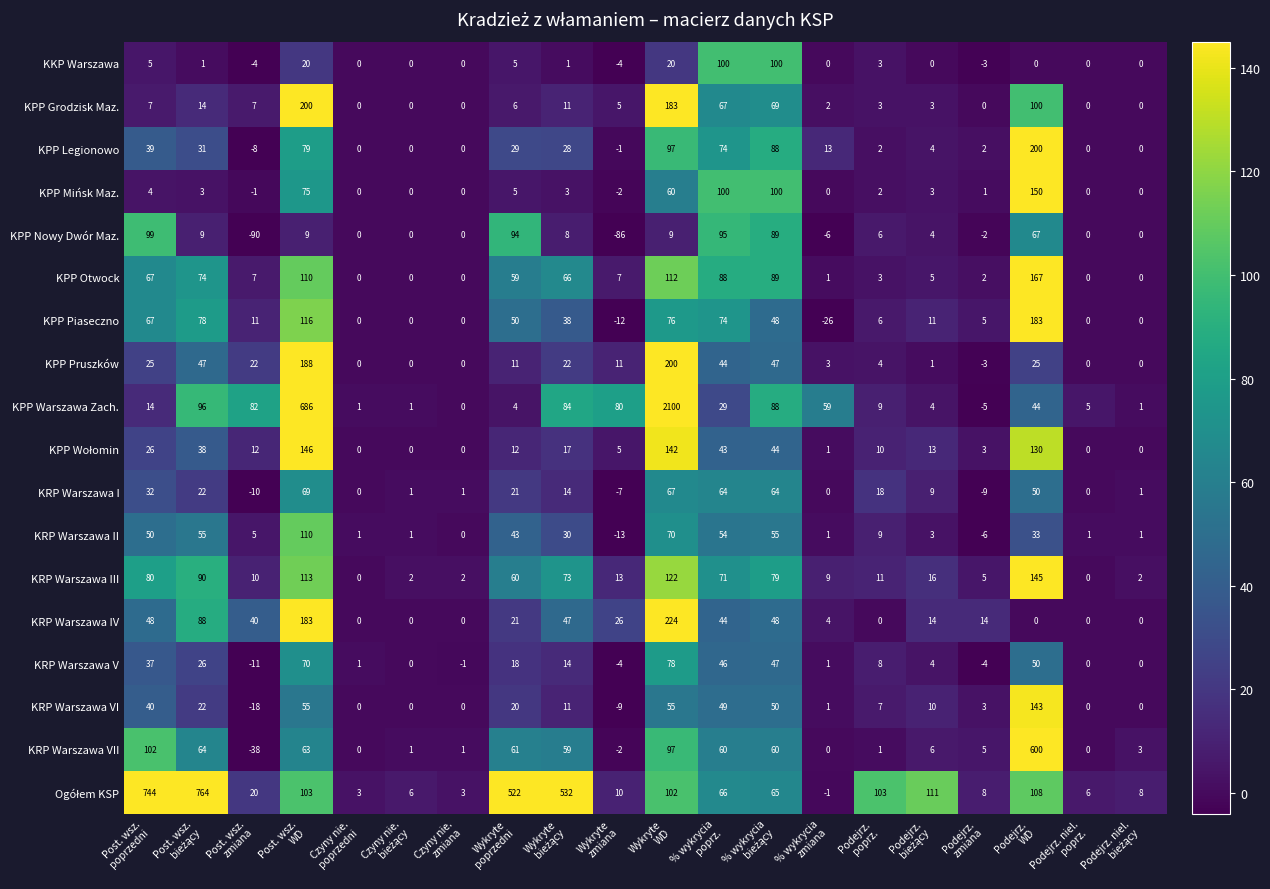

What is the maximum value shown in the chart?

2100